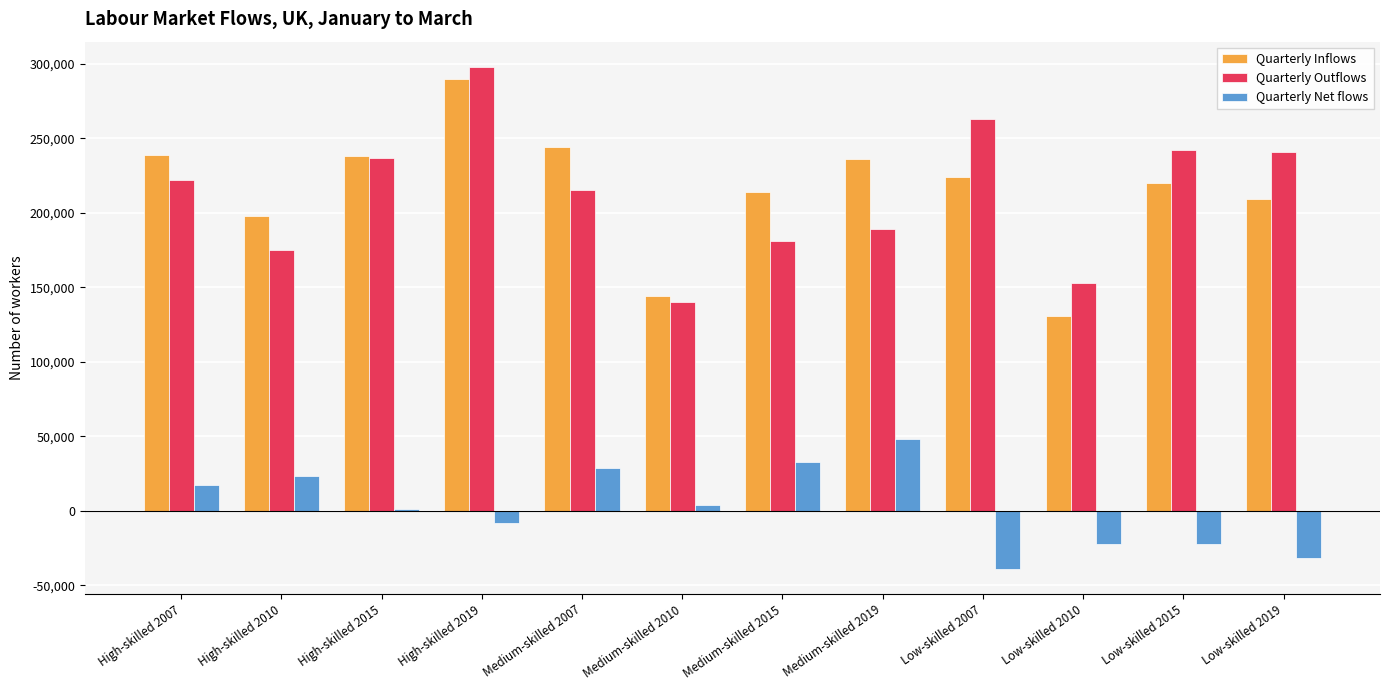

What is the sum of all Quarterly Net flows values?

32000